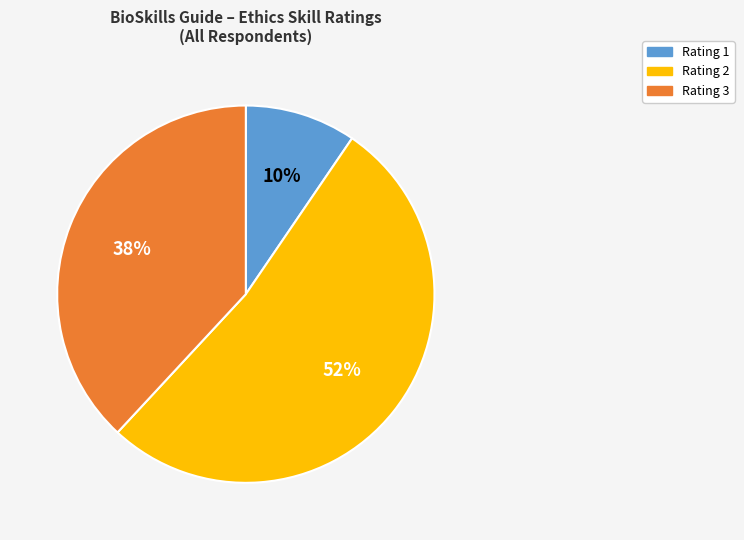

True or false: Rating 2 accounts for 38% of the total.

False